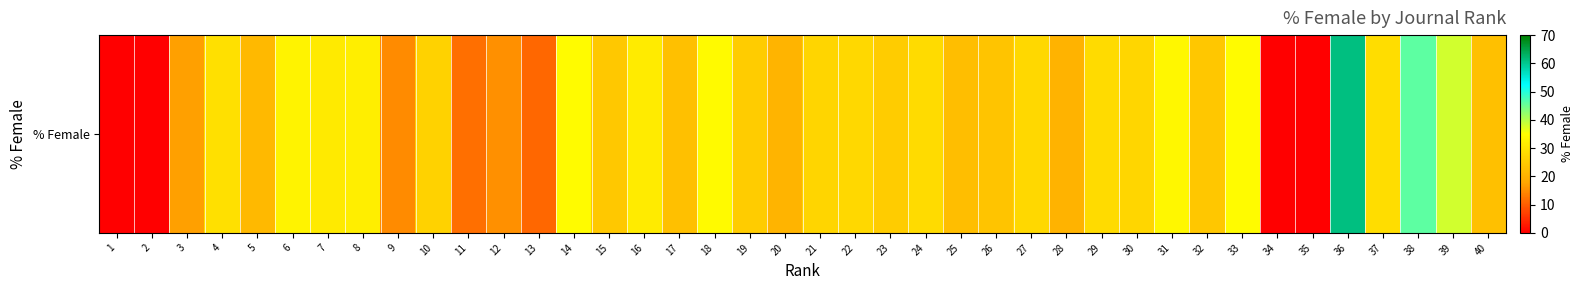

Where is the data nearest to the value 30?

4